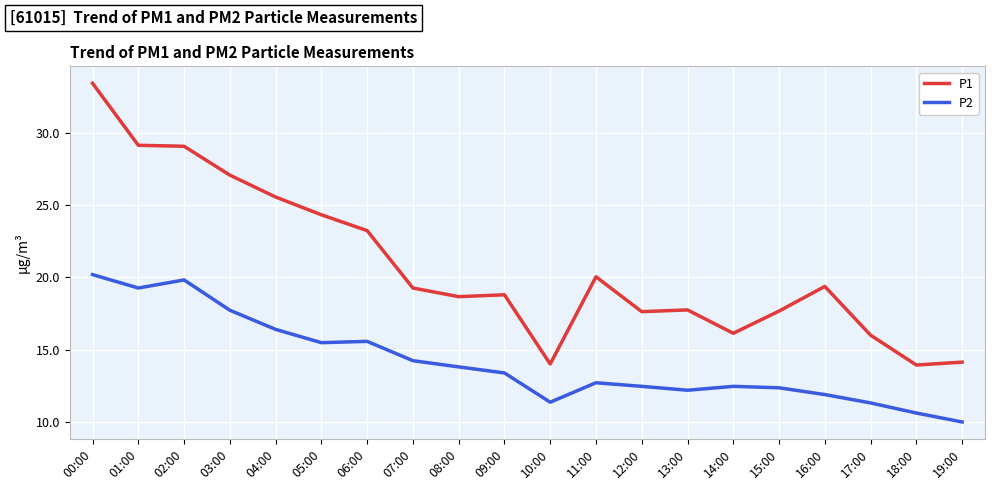

How many lines are shown in the chart?

2